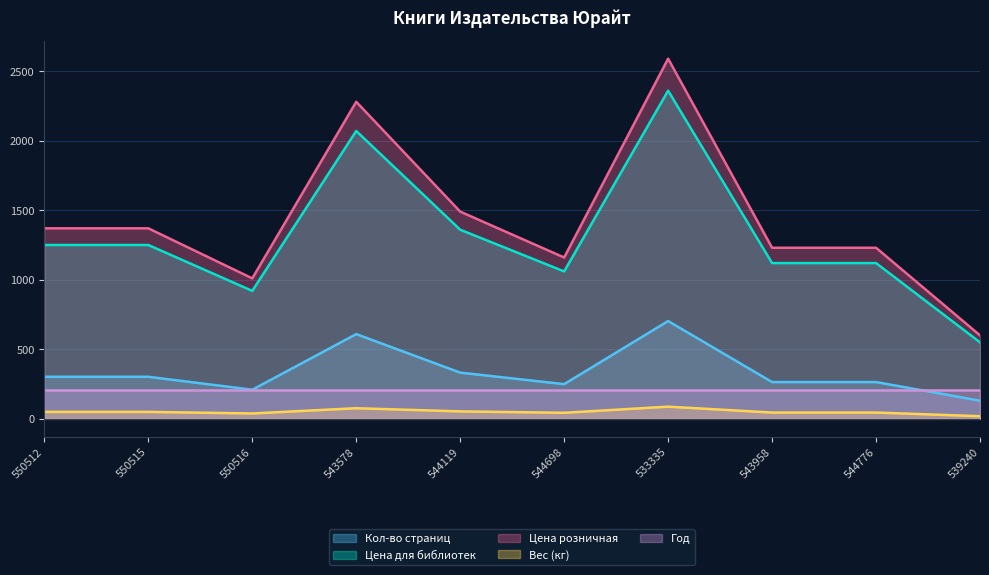

Where is the first local minimum for Вес (кг)?

550516